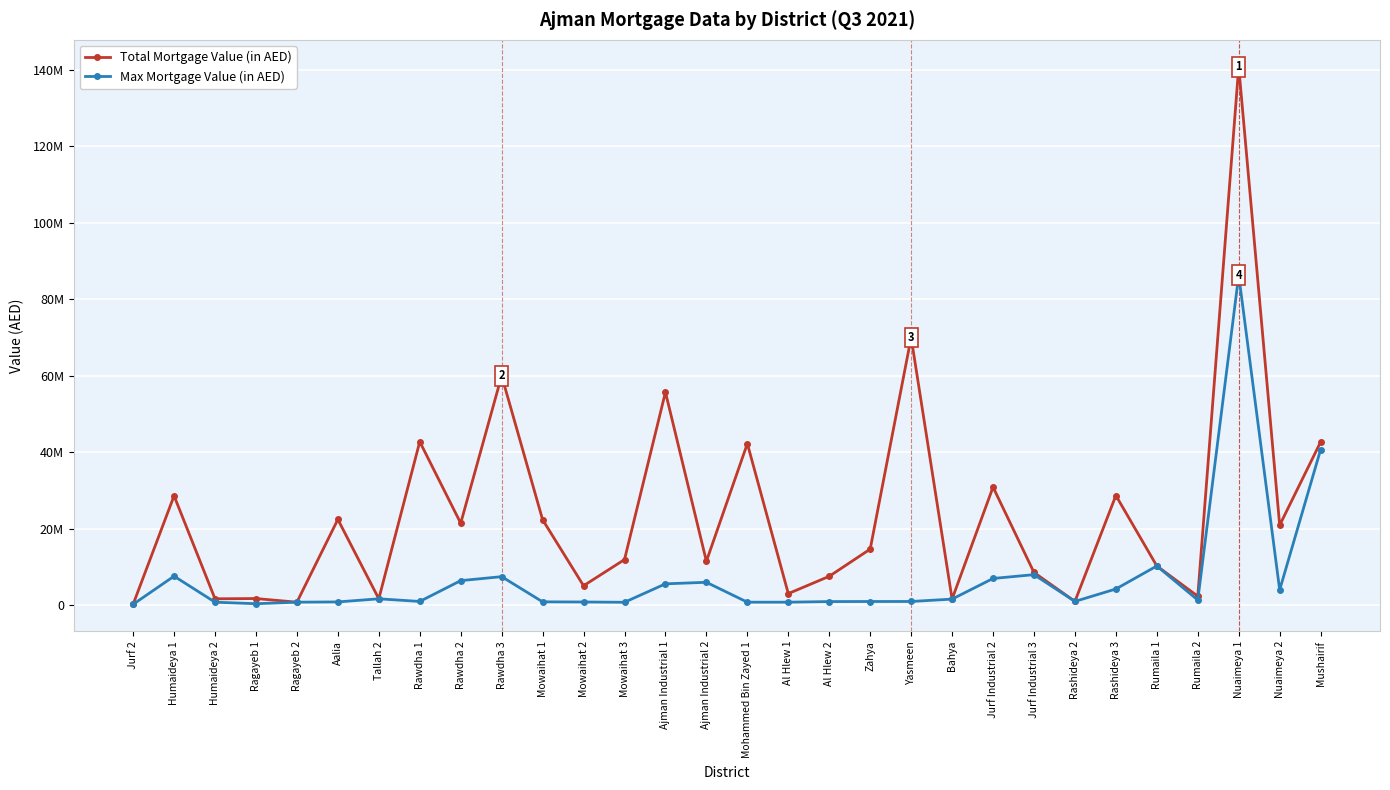

The Total Mortgage Value (in AED) series shows 34843906 at Rawdha 2. True or false?

False